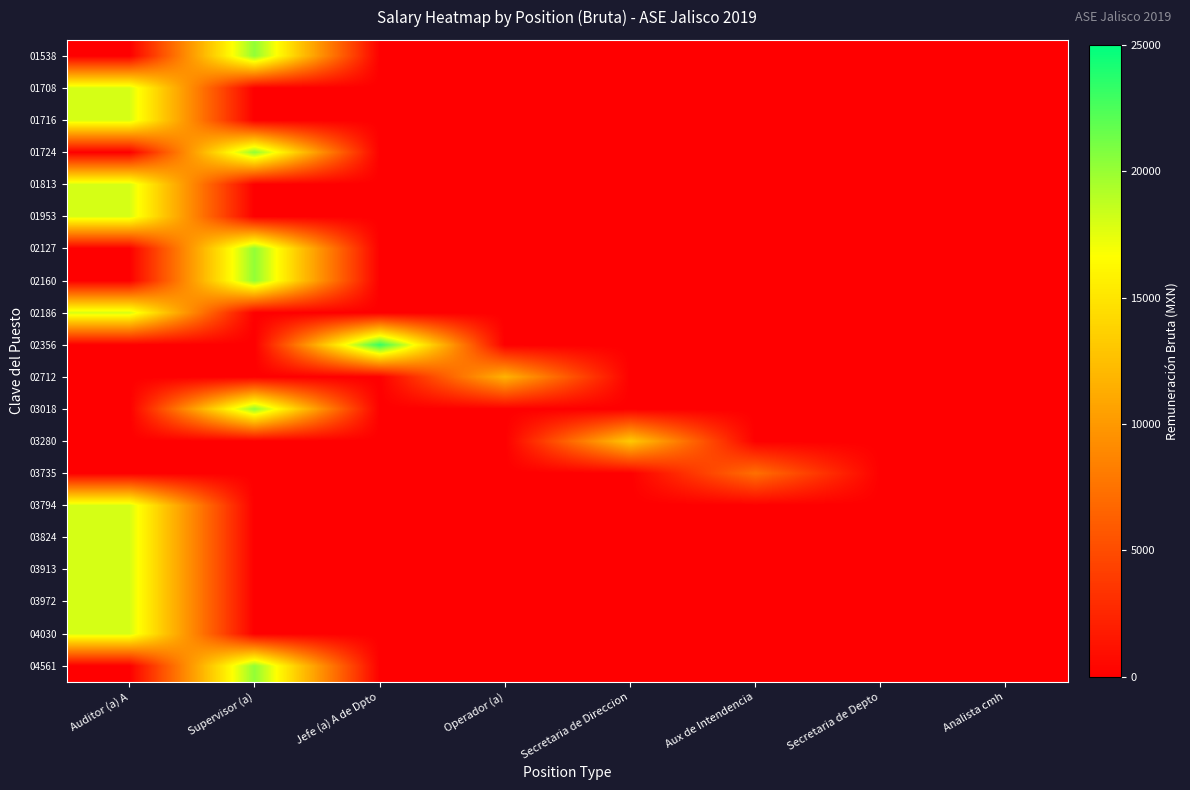

Reading left to right, list all the values displayed in this chart.

01538: Auditor (a) A=0.0	Supervisor (a)=20229.9	Jefe (a) A de Dpto=0.0	Operador (a)=0.0	Secretaria de Direccion=0.0	Aux de Intendencia=0.0	Secretaria de Depto=0.0	Analista cmh=0.0
01708: Auditor (a) A=17971.7	Supervisor (a)=0.0	Jefe (a) A de Dpto=0.0	Operador (a)=0.0	Secretaria de Direccion=0.0	Aux de Intendencia=0.0	Secretaria de Depto=0.0	Analista cmh=0.0
01716: Auditor (a) A=17971.8	Supervisor (a)=0.0	Jefe (a) A de Dpto=0.0	Operador (a)=0.0	Secretaria de Direccion=0.0	Aux de Intendencia=0.0	Secretaria de Depto=0.0	Analista cmh=0.0
01724: Auditor (a) A=0.0	Supervisor (a)=20230.0	Jefe (a) A de Dpto=0.0	Operador (a)=0.0	Secretaria de Direccion=0.0	Aux de Intendencia=0.0	Secretaria de Depto=0.0	Analista cmh=0.0
01813: Auditor (a) A=17971.8	Supervisor (a)=0.0	Jefe (a) A de Dpto=0.0	Operador (a)=0.0	Secretaria de Direccion=0.0	Aux de Intendencia=0.0	Secretaria de Depto=0.0	Analista cmh=0.0
01953: Auditor (a) A=17971.7	Supervisor (a)=0.0	Jefe (a) A de Dpto=0.0	Operador (a)=0.0	Secretaria de Direccion=0.0	Aux de Intendencia=0.0	Secretaria de Depto=0.0	Analista cmh=0.0
02127: Auditor (a) A=0.0	Supervisor (a)=20229.9	Jefe (a) A de Dpto=0.0	Operador (a)=0.0	Secretaria de Direccion=0.0	Aux de Intendencia=0.0	Secretaria de Depto=0.0	Analista cmh=0.0
02160: Auditor (a) A=0.0	Supervisor (a)=20229.9	Jefe (a) A de Dpto=0.0	Operador (a)=0.0	Secretaria de Direccion=0.0	Aux de Intendencia=0.0	Secretaria de Depto=0.0	Analista cmh=0.0
02186: Auditor (a) A=17971.7	Supervisor (a)=0.0	Jefe (a) A de Dpto=0.0	Operador (a)=0.0	Secretaria de Direccion=0.0	Aux de Intendencia=0.0	Secretaria de Depto=0.0	Analista cmh=0.0
02356: Auditor (a) A=0.0	Supervisor (a)=0.0	Jefe (a) A de Dpto=23221.8	Operador (a)=0.0	Secretaria de Direccion=0.0	Aux de Intendencia=0.0	Secretaria de Depto=0.0	Analista cmh=0.0
02712: Auditor (a) A=0.0	Supervisor (a)=0.0	Jefe (a) A de Dpto=0.0	Operador (a)=11730.1	Secretaria de Direccion=0.0	Aux de Intendencia=0.0	Secretaria de Depto=0.0	Analista cmh=0.0
03018: Auditor (a) A=0.0	Supervisor (a)=20229.9	Jefe (a) A de Dpto=0.0	Operador (a)=0.0	Secretaria de Direccion=0.0	Aux de Intendencia=0.0	Secretaria de Depto=0.0	Analista cmh=0.0
03280: Auditor (a) A=0.0	Supervisor (a)=0.0	Jefe (a) A de Dpto=0.0	Operador (a)=0.0	Secretaria de Direccion=13218.7	Aux de Intendencia=0.0	Secretaria de Depto=0.0	Analista cmh=0.0
03735: Auditor (a) A=0.0	Supervisor (a)=0.0	Jefe (a) A de Dpto=0.0	Operador (a)=0.0	Secretaria de Direccion=0.0	Aux de Intendencia=7293.6	Secretaria de Depto=0.0	Analista cmh=0.0
03794: Auditor (a) A=17971.7	Supervisor (a)=0.0	Jefe (a) A de Dpto=0.0	Operador (a)=0.0	Secretaria de Direccion=0.0	Aux de Intendencia=0.0	Secretaria de Depto=0.0	Analista cmh=0.0
03824: Auditor (a) A=17971.7	Supervisor (a)=0.0	Jefe (a) A de Dpto=0.0	Operador (a)=0.0	Secretaria de Direccion=0.0	Aux de Intendencia=0.0	Secretaria de Depto=0.0	Analista cmh=0.0
03913: Auditor (a) A=17971.7	Supervisor (a)=0.0	Jefe (a) A de Dpto=0.0	Operador (a)=0.0	Secretaria de Direccion=0.0	Aux de Intendencia=0.0	Secretaria de Depto=0.0	Analista cmh=0.0
03972: Auditor (a) A=17971.7	Supervisor (a)=0.0	Jefe (a) A de Dpto=0.0	Operador (a)=0.0	Secretaria de Direccion=0.0	Aux de Intendencia=0.0	Secretaria de Depto=0.0	Analista cmh=0.0
04030: Auditor (a) A=17971.7	Supervisor (a)=0.0	Jefe (a) A de Dpto=0.0	Operador (a)=0.0	Secretaria de Direccion=0.0	Aux de Intendencia=0.0	Secretaria de Depto=0.0	Analista cmh=0.0
04561: Auditor (a) A=0.0	Supervisor (a)=20229.9	Jefe (a) A de Dpto=0.0	Operador (a)=0.0	Secretaria de Direccion=0.0	Aux de Intendencia=0.0	Secretaria de Depto=0.0	Analista cmh=0.0